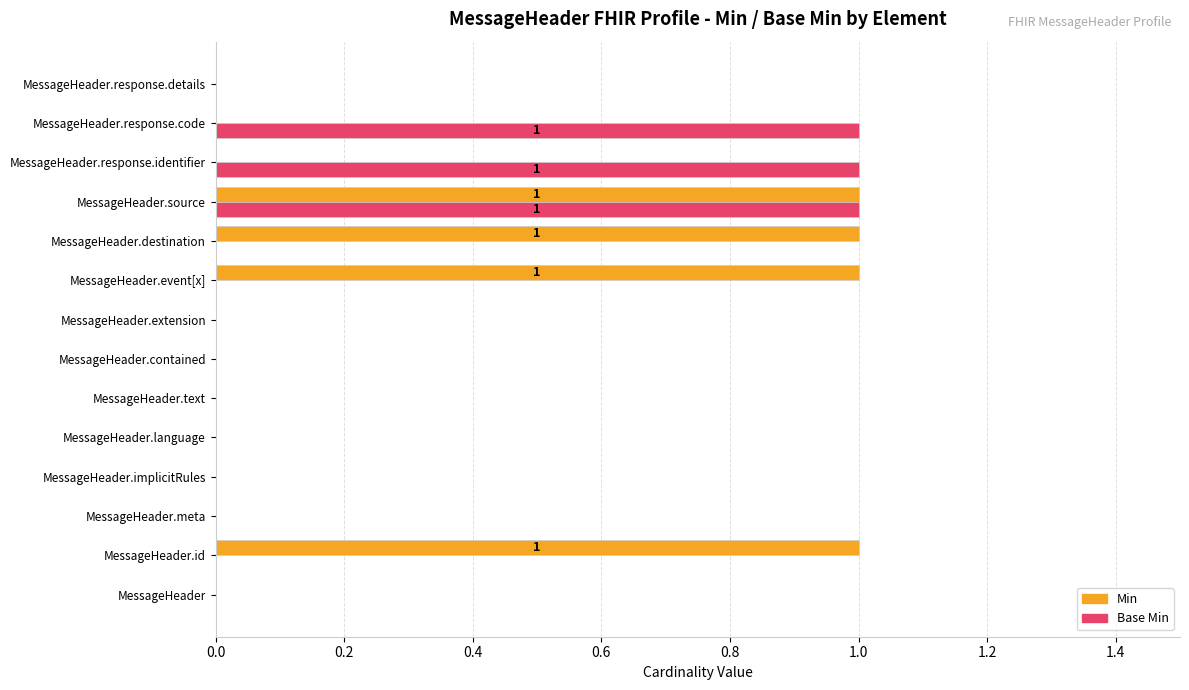

Count the number of categories in the chart.

14